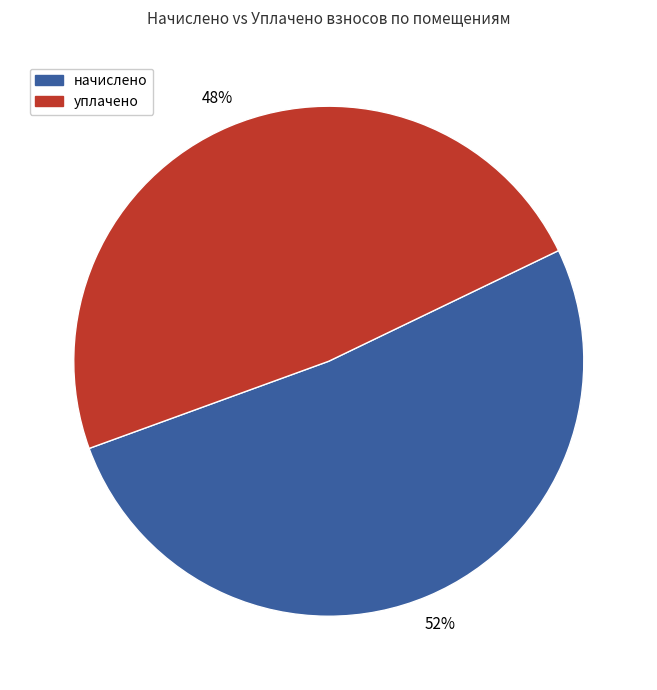

Between уплачено and начислено, which is larger?

начислено